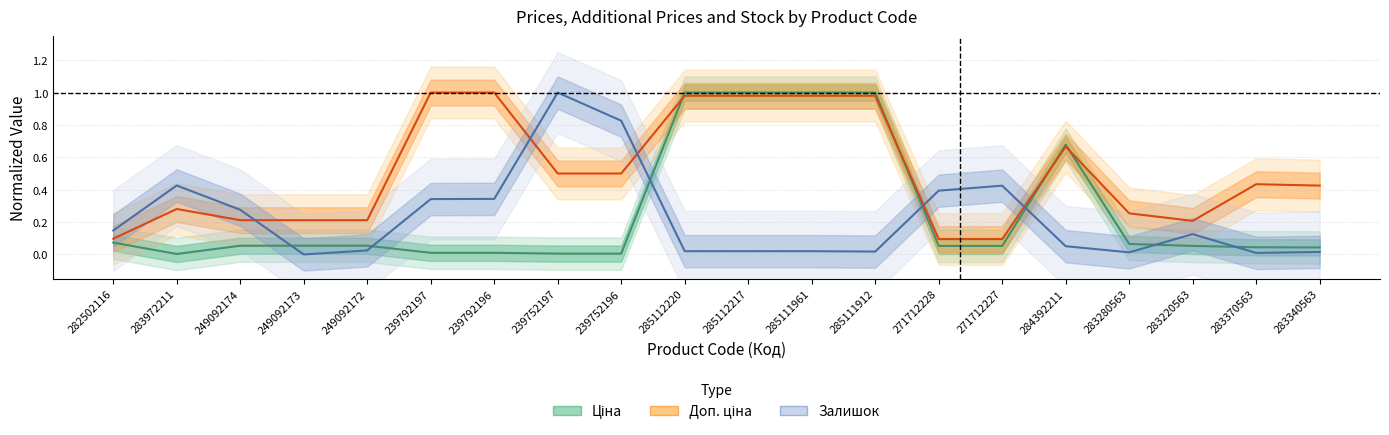

List the labels in order of Ціна value, smallest first.

283972211, 239752197, 239752196, 239792197, 239792196, 283340563, 283370563, 271712228, 271712227, 283220563, 249092174, 249092173, 249092172, 283280563, 282502116, 284392211, 285112220, 285112217, 285111961, 285111912